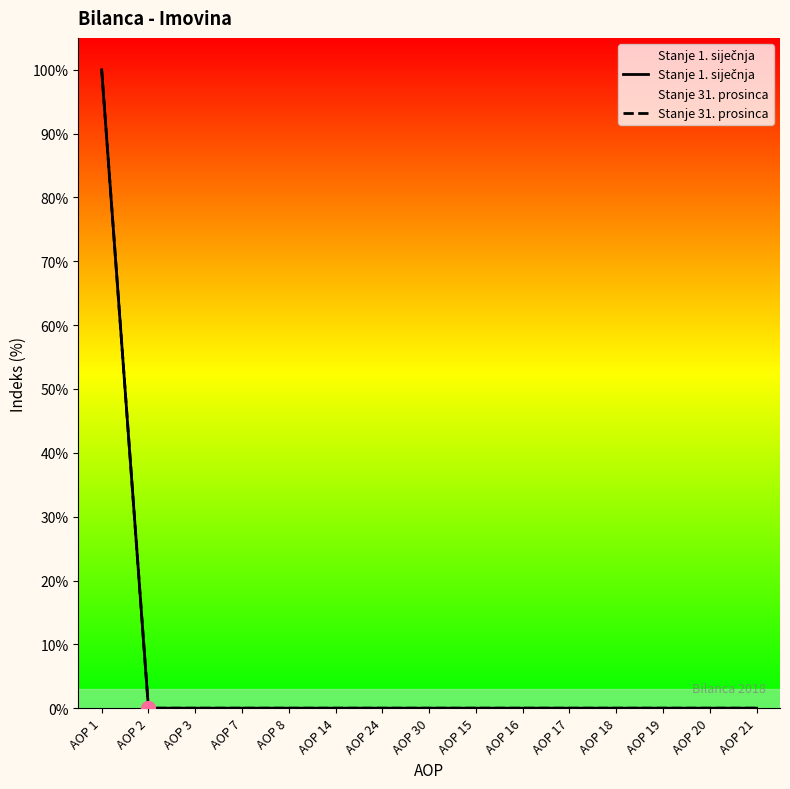

Which series contains the lowest Y value?

Stanje 1. siječnja